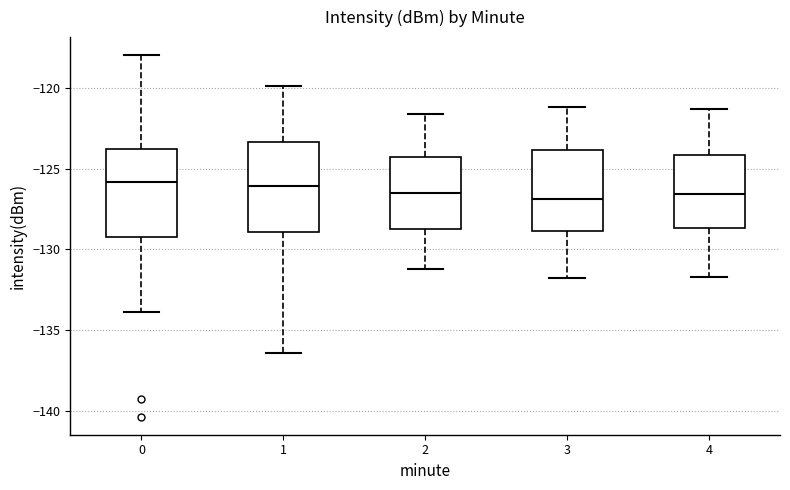

Reading left to right, transcribe this box plot: for each box, give where its median line is, the range the box spans, and where its two whiskers end, as read against the y-axis. The values are not printed on the chart, so give them approximately, as read against the axis.

0: median -126.0, box -129.0 to -124.0, whiskers -134.0 to -118.0
1: median -126.0, box -129.0 to -123.5, whiskers -136.5 to -120.0
2: median -126.5, box -129.0 to -124.5, whiskers -131.0 to -121.5
3: median -127.0, box -129.0 to -124.0, whiskers -132.0 to -121.0
4: median -126.5, box -128.5 to -124.0, whiskers -131.5 to -121.5